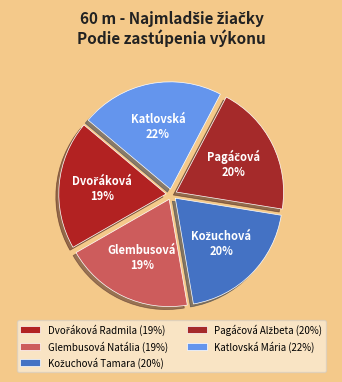

Rank the categories by value from lowest to highest.

Dvořáková Radmila, Glembusová Natália, Kožuchová Tamara, Pagáčová Alžbeta, Katlovská Mária